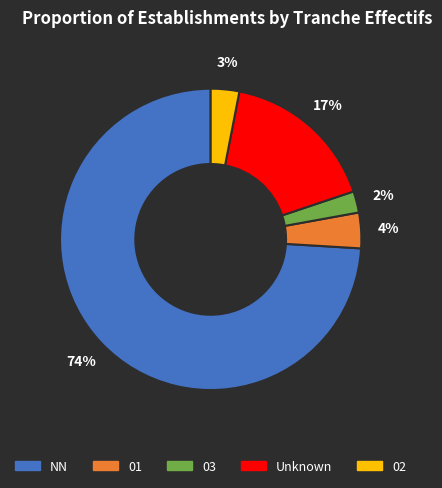

Rank the categories by value from lowest to highest.

03, 02, 01, Unknown, NN